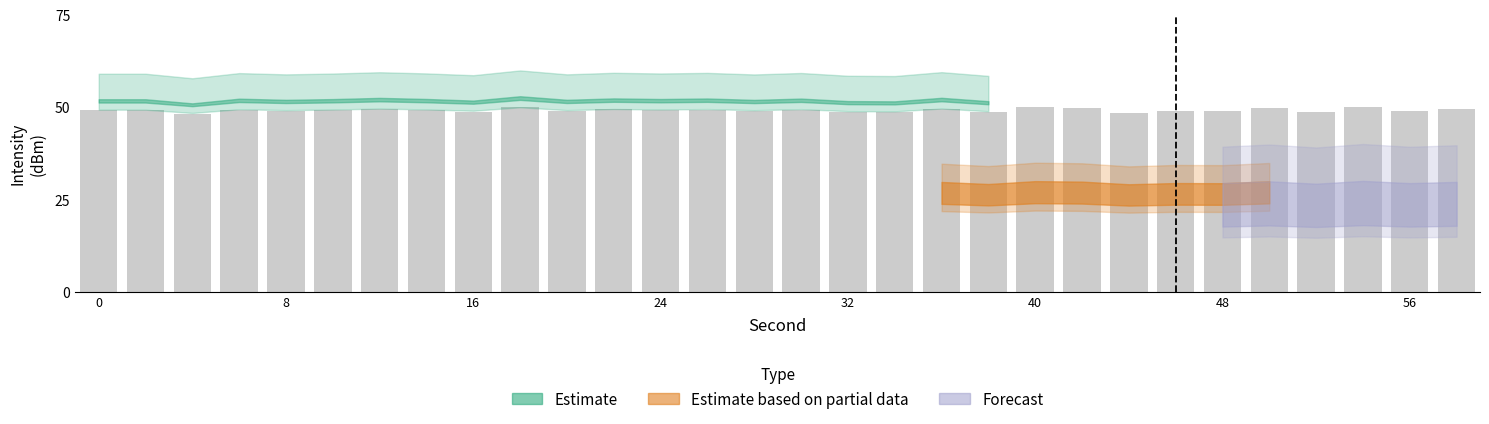

What is the sum of all values?

1474.5